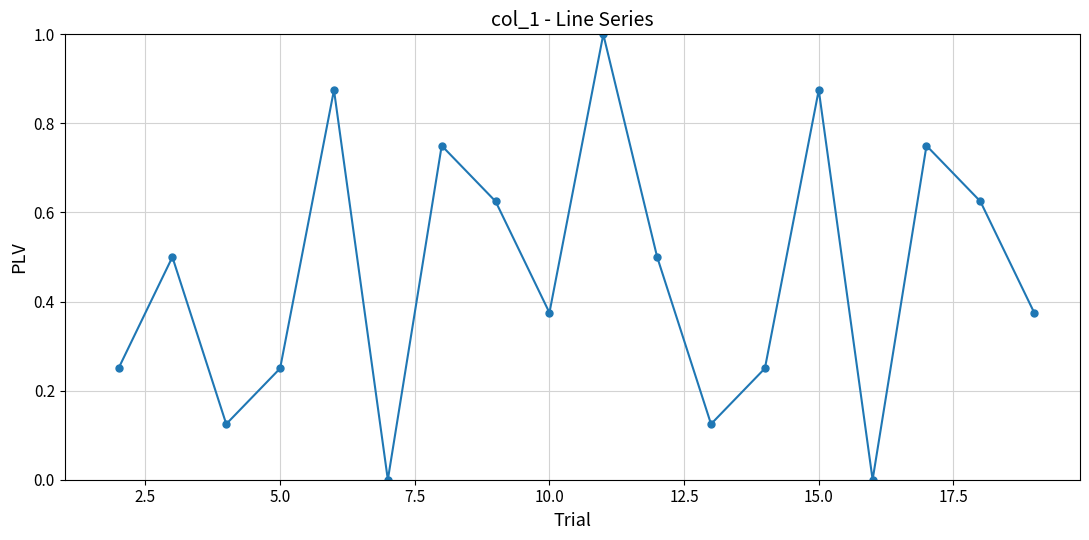

What is the greatest value displayed?

1.0